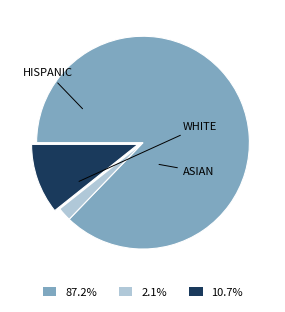

To the nearest percent, what is the combined percentage of WHITE and ASIAN?

89%